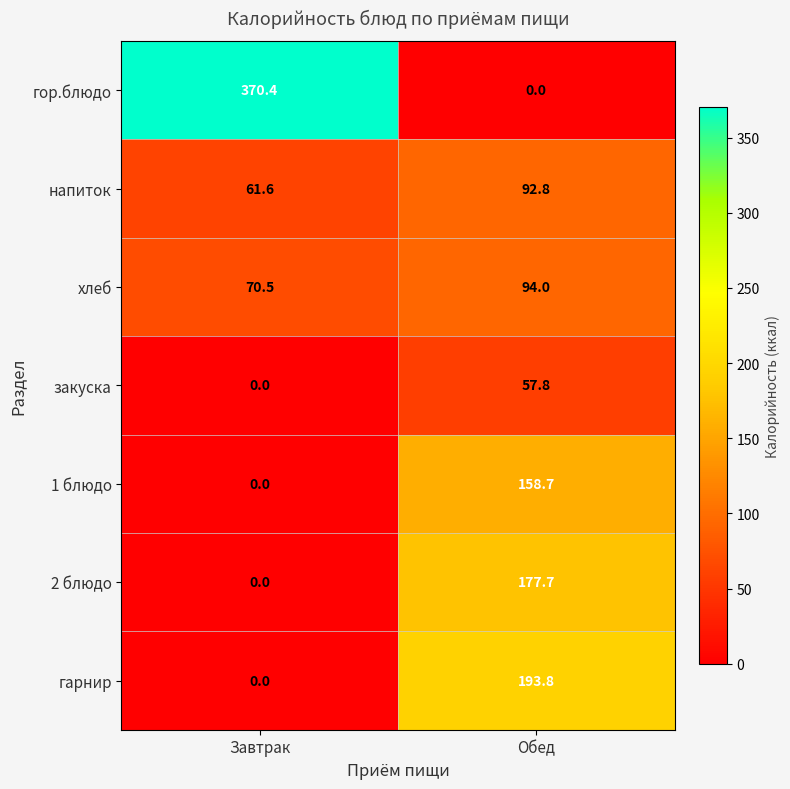

The value of 2 блюдо at Завтрак is 85.1. True or false?

False